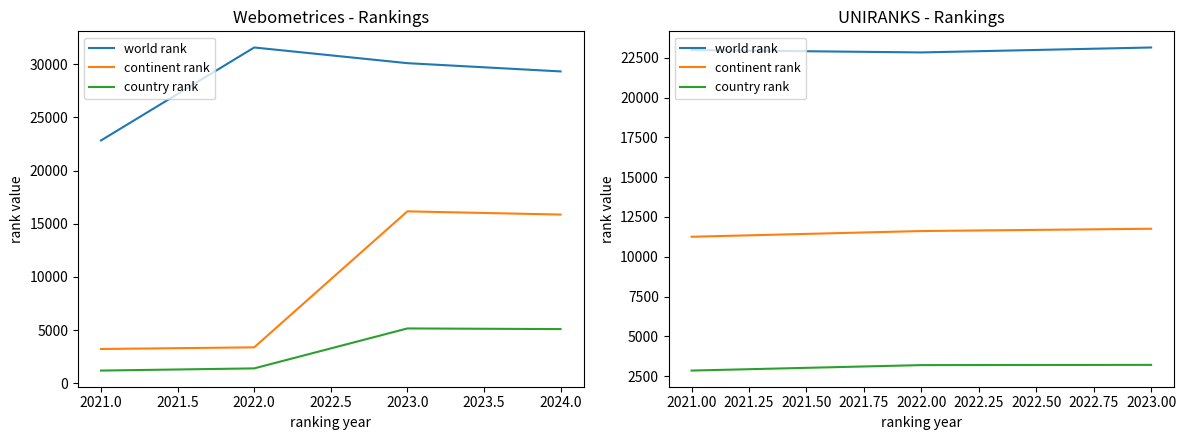

Does the chart display data point markers on the line(s)?

No